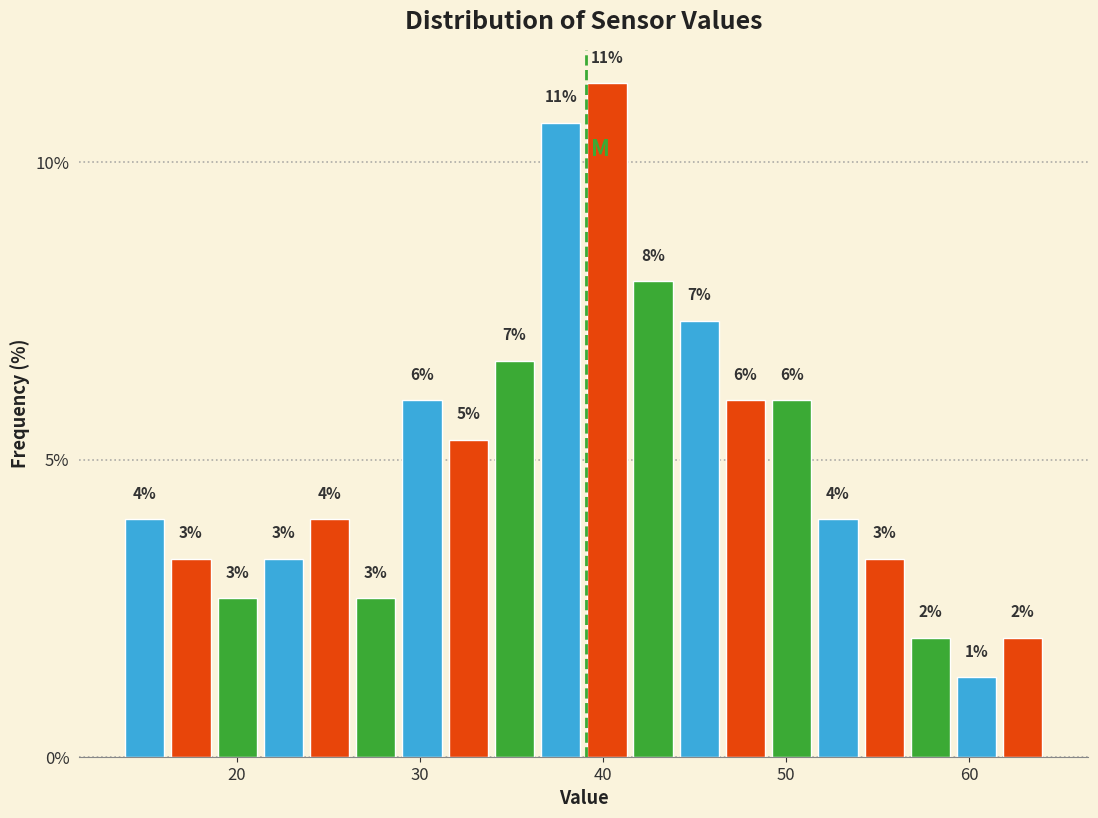

Around what value on the x-axis is the tallest bar? Give the approximate position of its centre, as read against the axis.

40